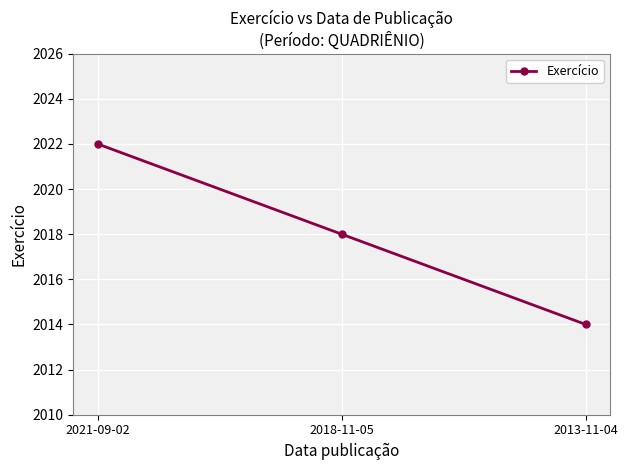

At which label does the data first exceed 2018?

2021-09-02